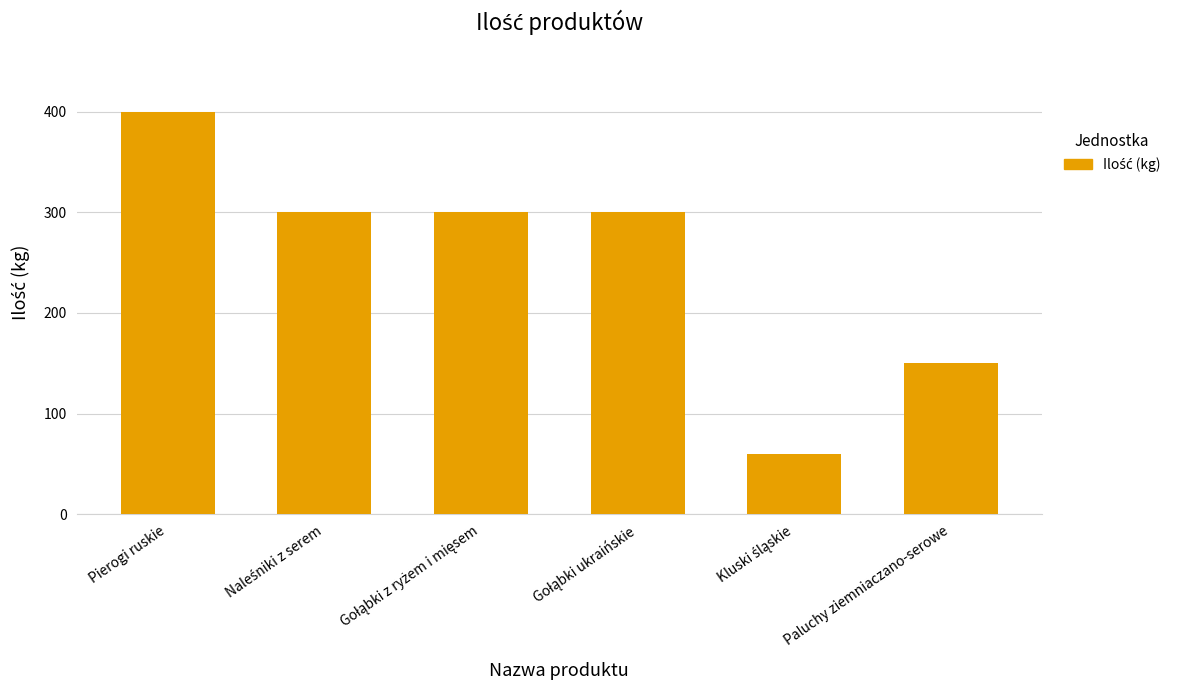

At which category does the chart reach its peak across all series?

Pierogi ruskie